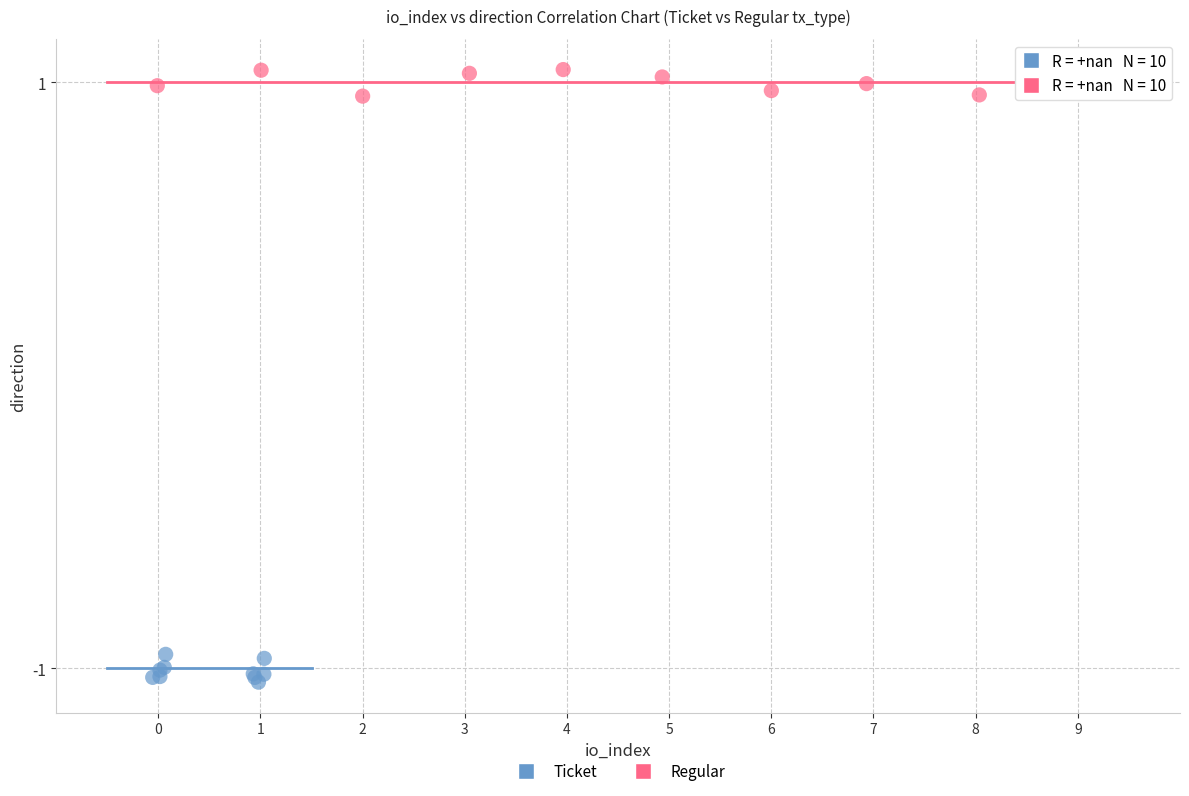

What are all the series names shown in the legend?

Ticket, Regular